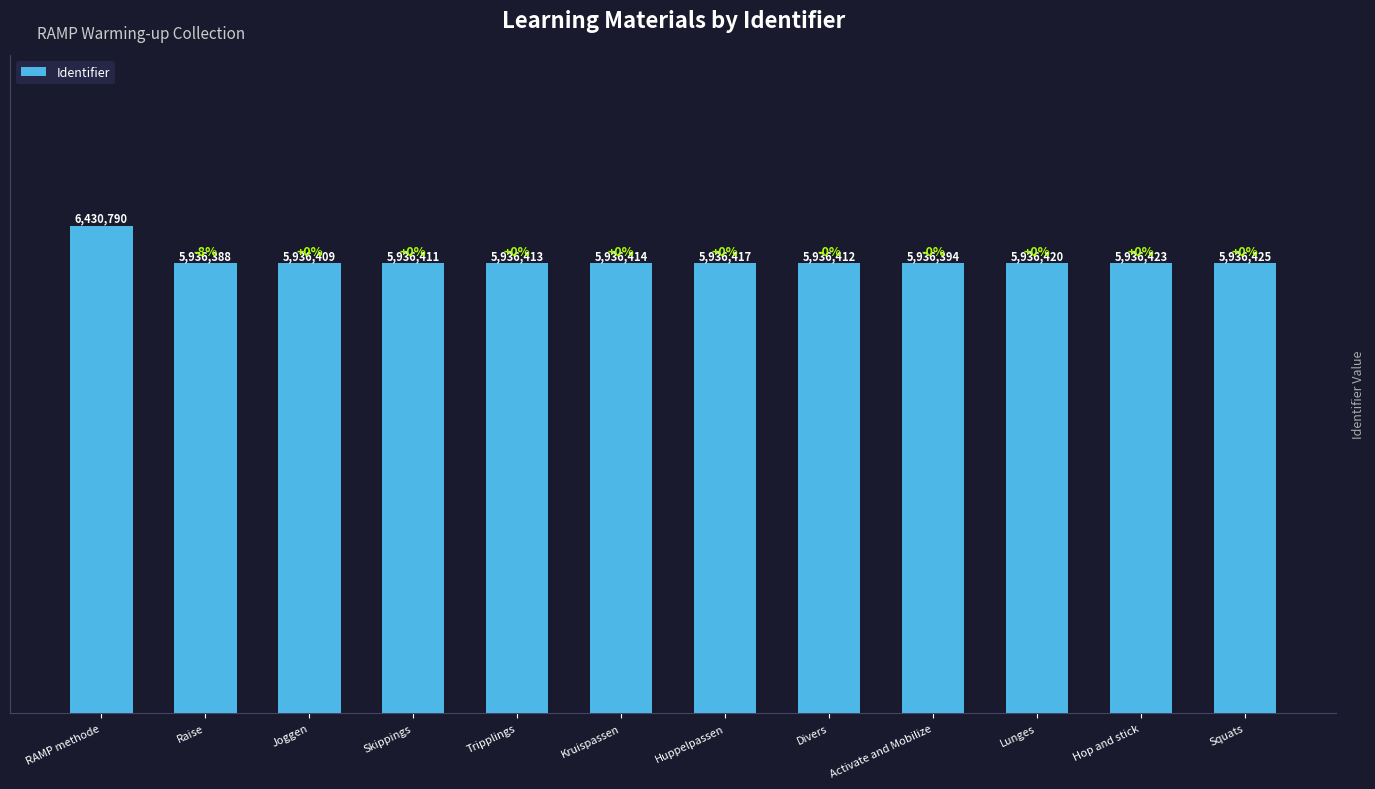

At which label does the data first exceed 5936414?

RAMP methode